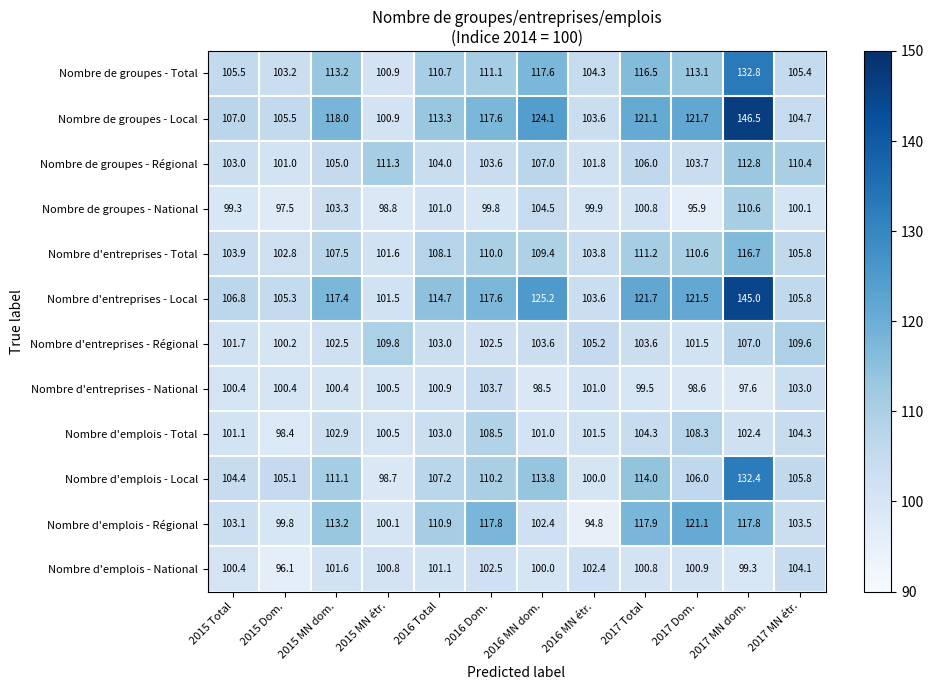

What is the maximum value for Nombre d'emplois - National?

104.1